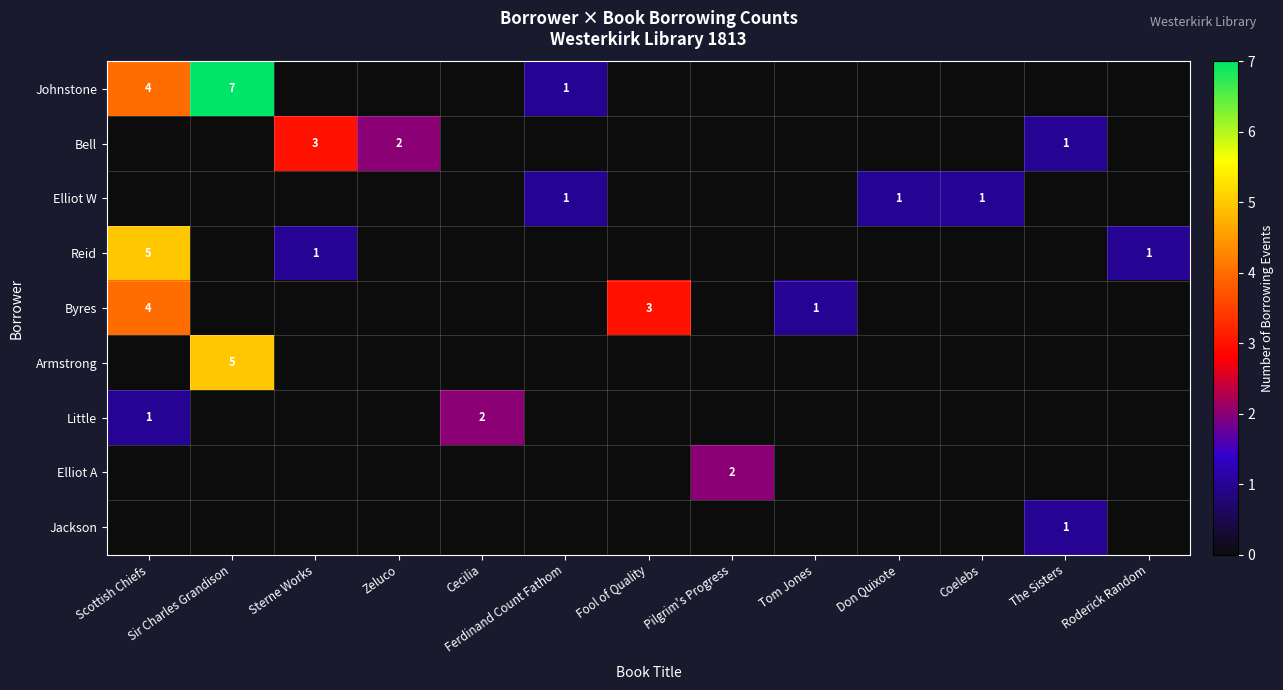

What is the spread (max minus min) of values at Cecilia?

2